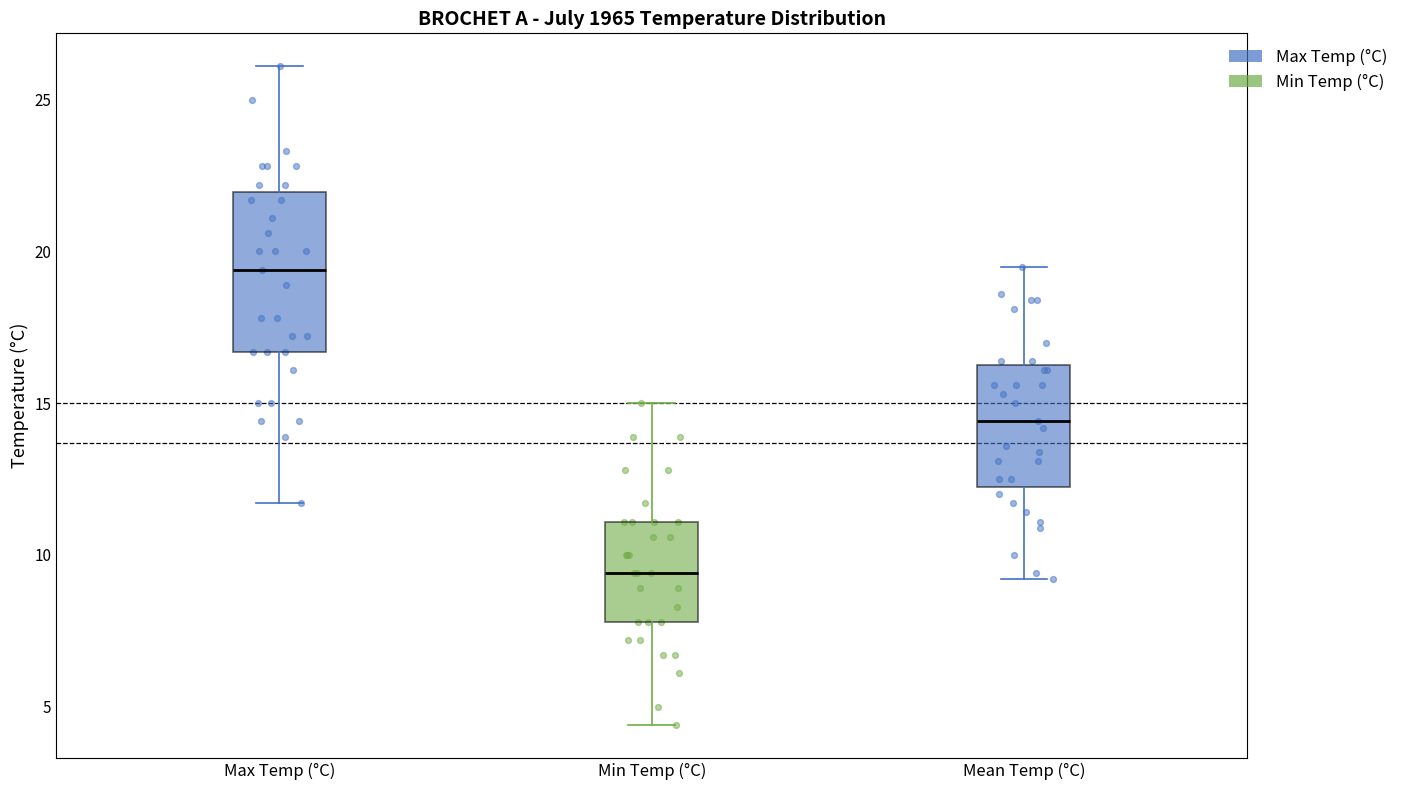

Which box's median line is the highest?

Max Temp (°C)